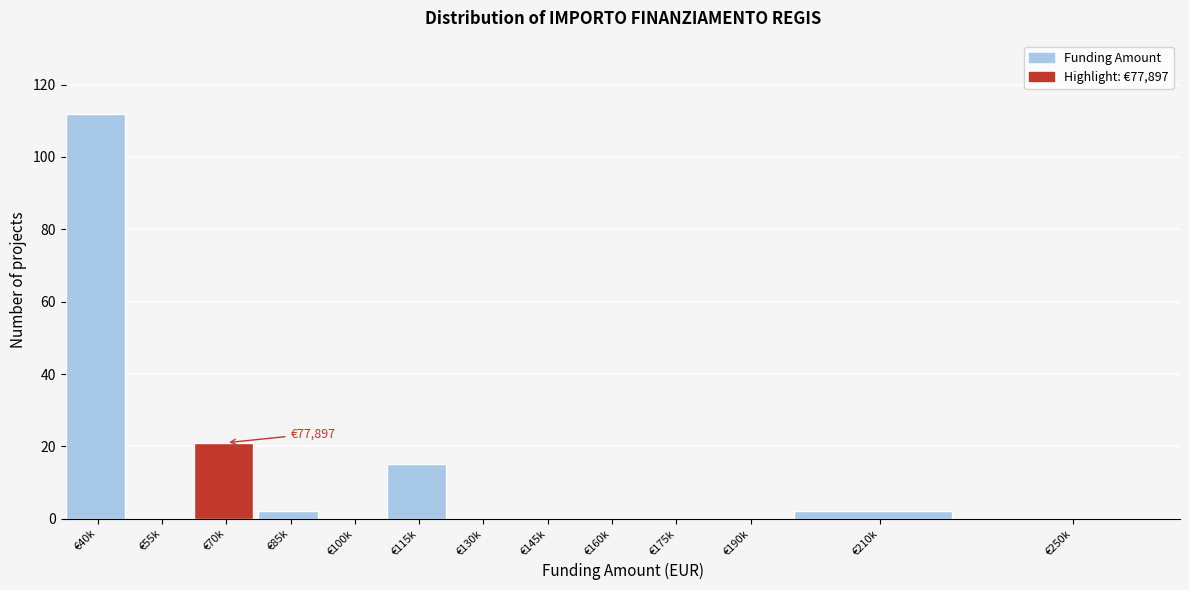

Reading left to right, transcribe all the data shown in this chart.

€40k=112	€55k=0	€70k=21	€85k=2	€100k=0	€115k=15	€130k=0	€145k=0	€160k=0	€175k=0	€190k=0	€210k=2	€250k=0